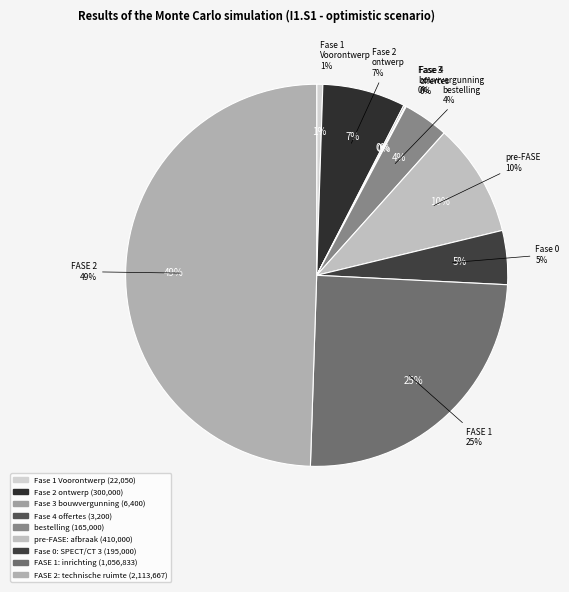

Which category has the smallest portion of the pie?

Fase 4 onderzoek offertes